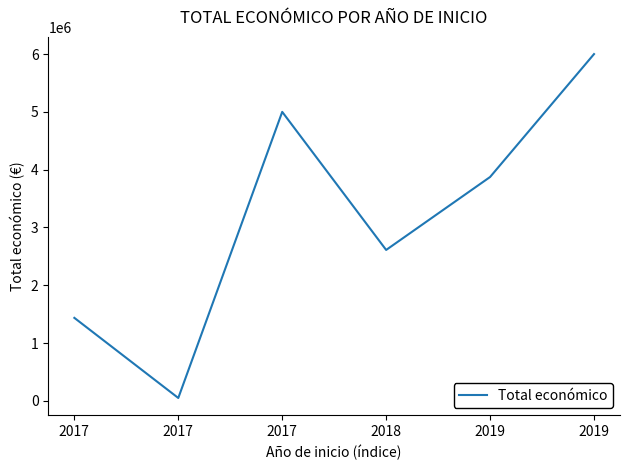

What is the ratio of the value at 2019 to the value at 2017?

0.8